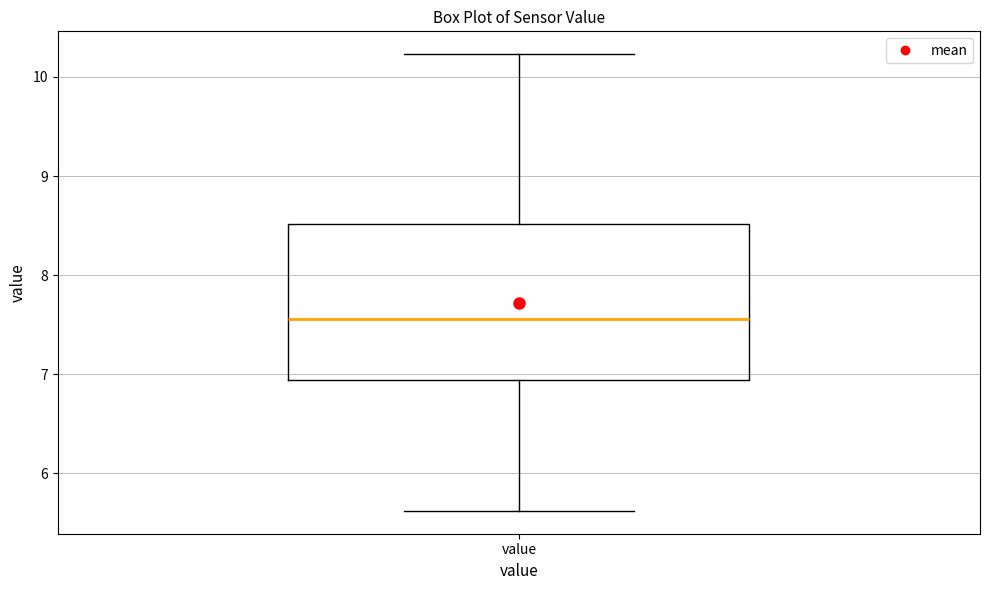

Transcribe this box plot: give where the median line is, the range the box spans, and where the two whiskers end, as read against the y-axis. The values are not printed on the chart, so give them approximately, as read against the axis.

median 7.6, box 6.9 to 8.5, whiskers 5.6 to 10.2